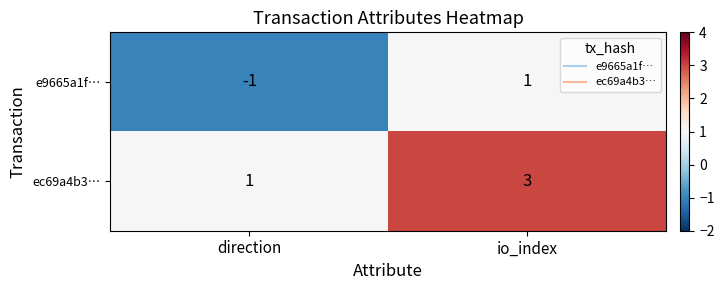

Is the value of ec69a4b3… at direction greater than the value of e9665a1f… at direction?

Yes